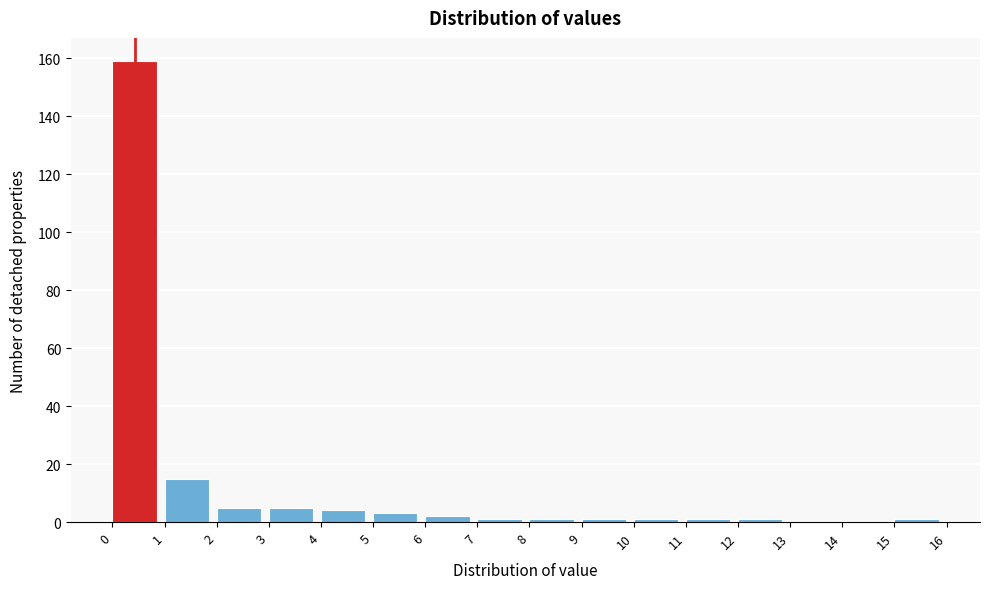

Reading left to right, list every bar in this chart as the range it spans on the x-axis followed by its height. The values are not printed on the chart, so give them approximately, as read against the axis.

0 to 1: 160
1 to 2: 16
2 to 3: 6
3 to 4: 6
4 to 5: 4
5 to 6: 4
6 to 7: 2
7 to 8: under 2
8 to 9: under 2
9 to 10: under 2
10 to 11: under 2
11 to 12: under 2
12 to 13: under 2
13 to 14: 0
14 to 15: 0
15 to 16: under 2